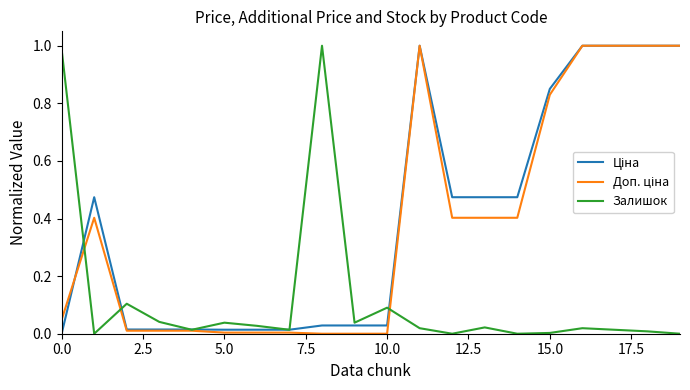

Which series has the largest total across all categories?

Ціна